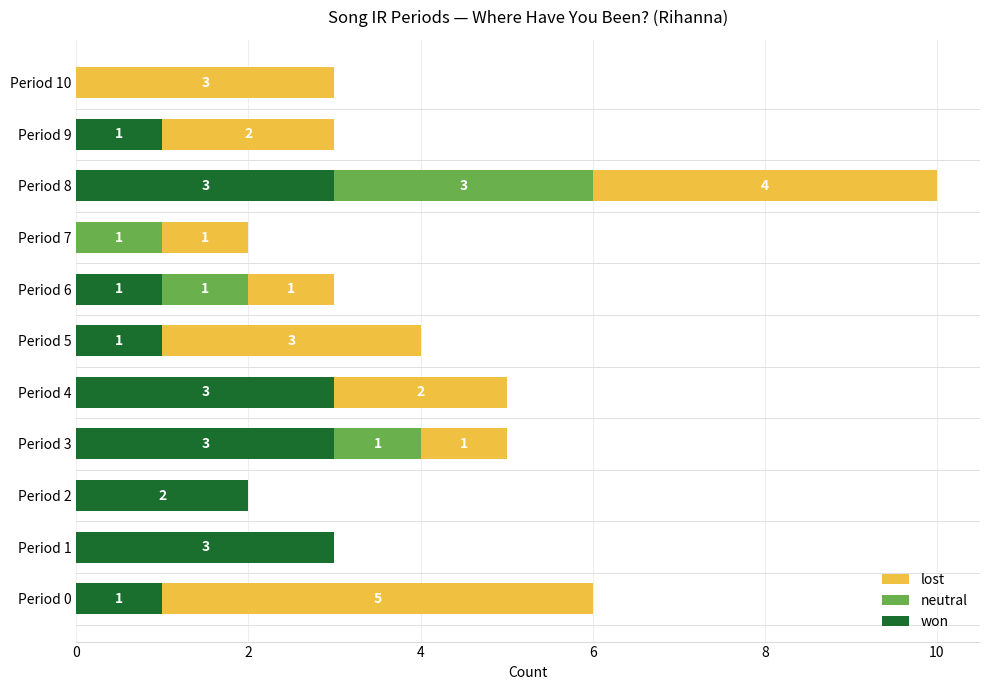

At which category is the sum across all series the highest?

Period 8